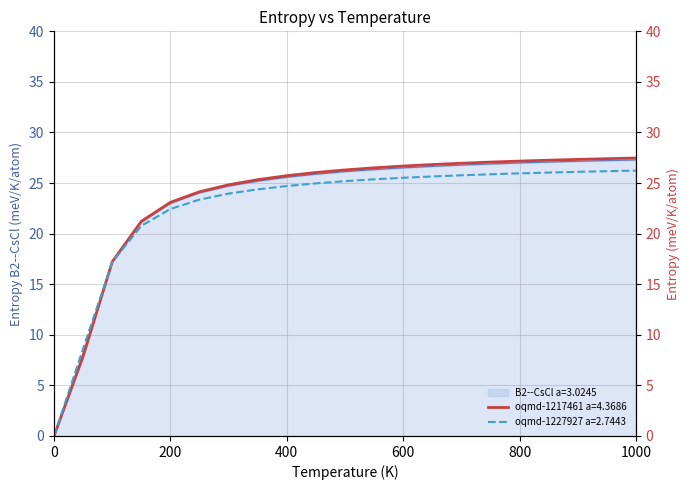

Which series changed the most between 250.0 and 450.0?

oqmd-1217461 a=4.3686